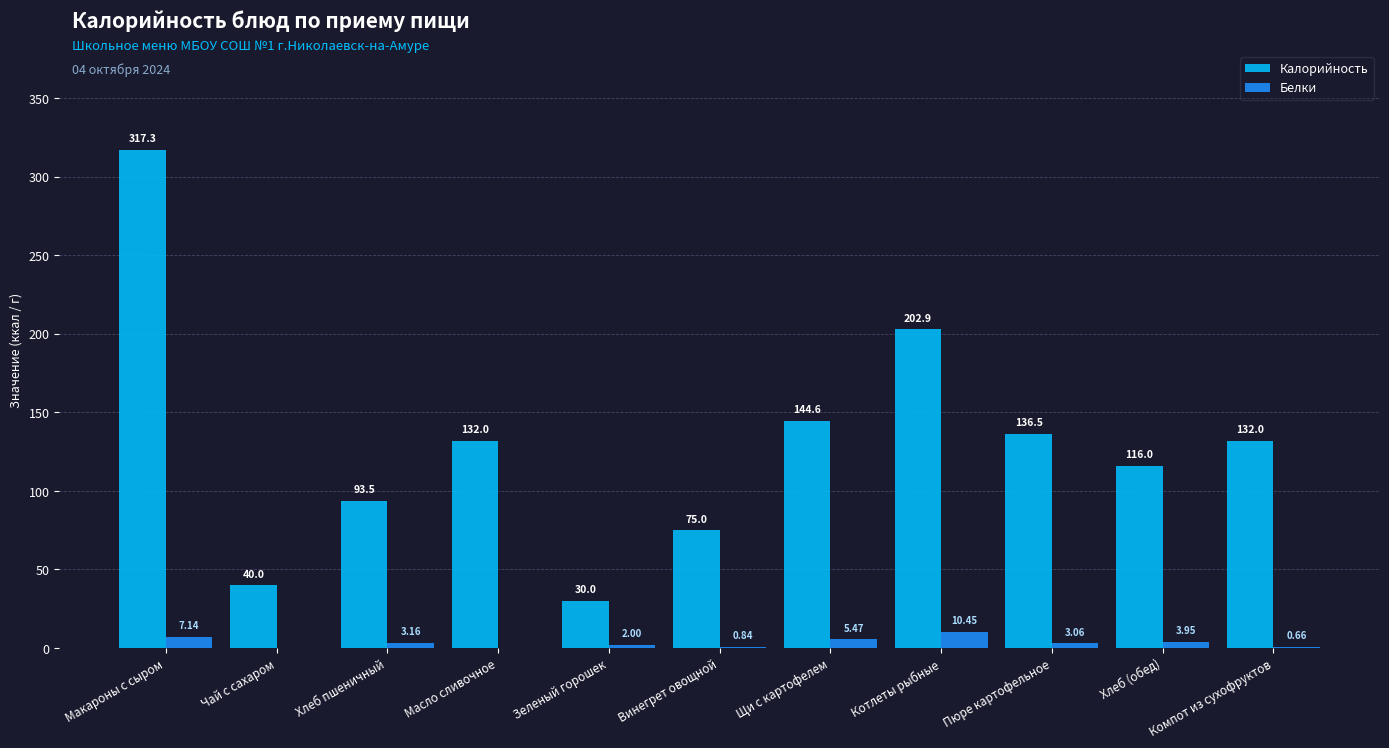

Is the value of Калорийность at Масло сливочное greater than the value of Белки at Хлеб пшеничный?

Yes